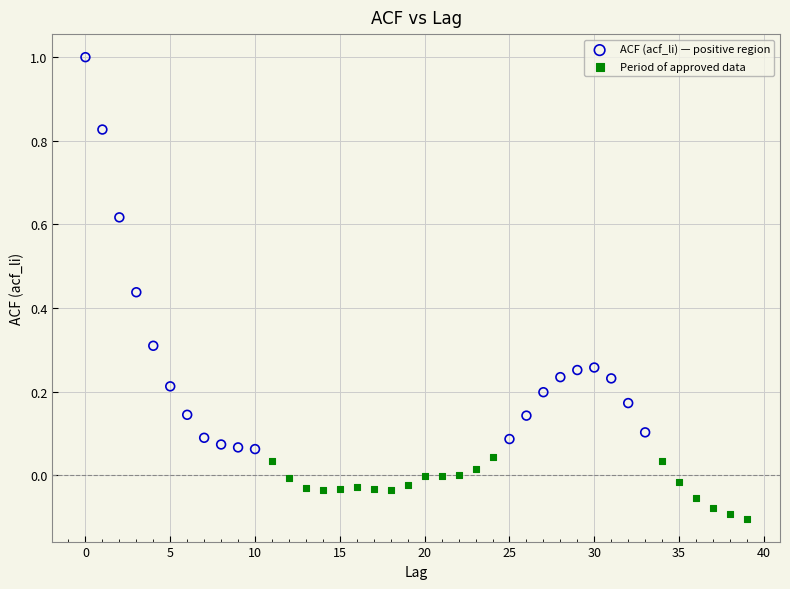

Which series contains the lowest Y value?

Period of approved data